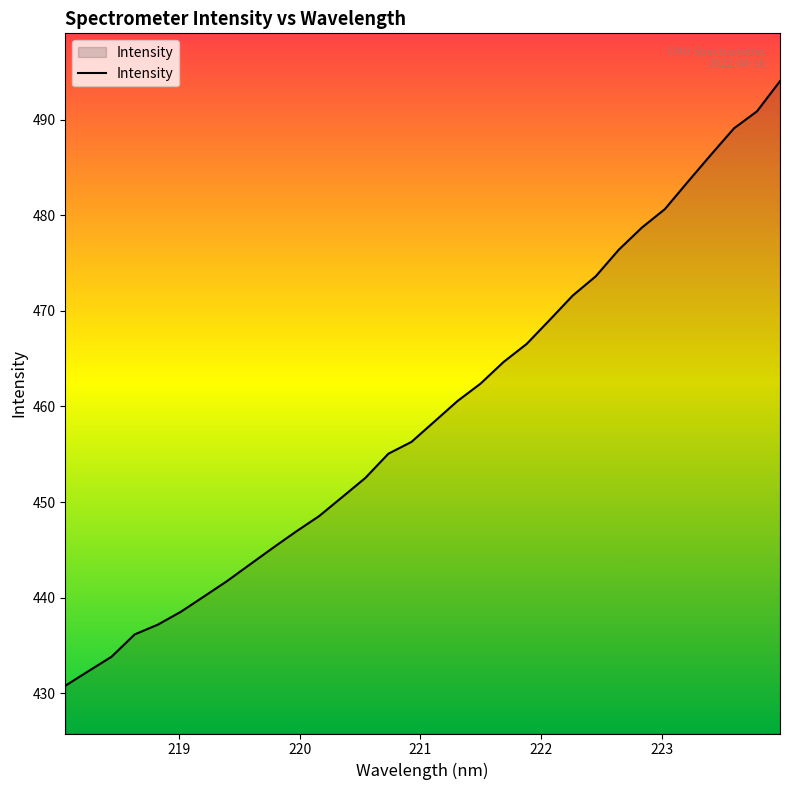

What is the greatest value displayed?

494.0